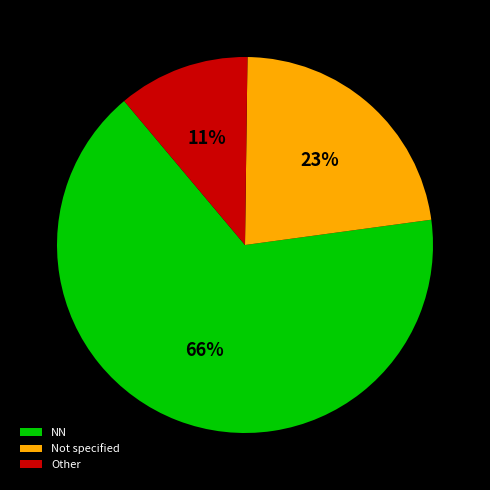

To the nearest percent, what is the difference between the largest and smallest slice percentages?

55%